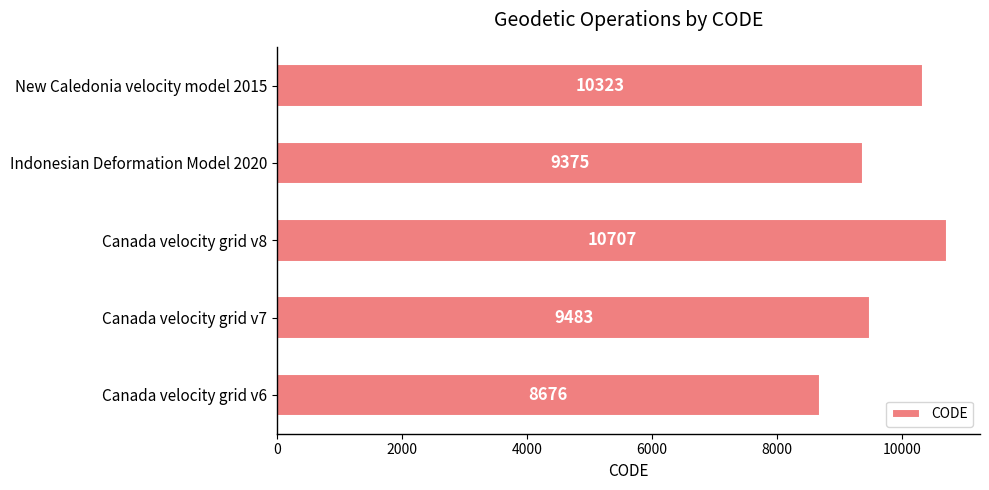

What is the minimum value shown in the chart?

8676